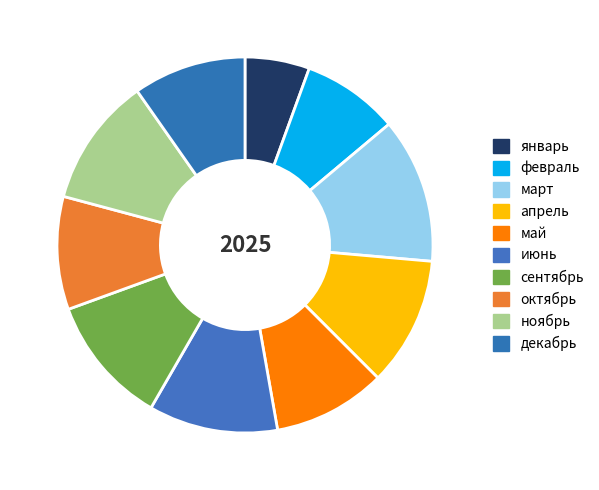

Count the number of slices in the pie.

10